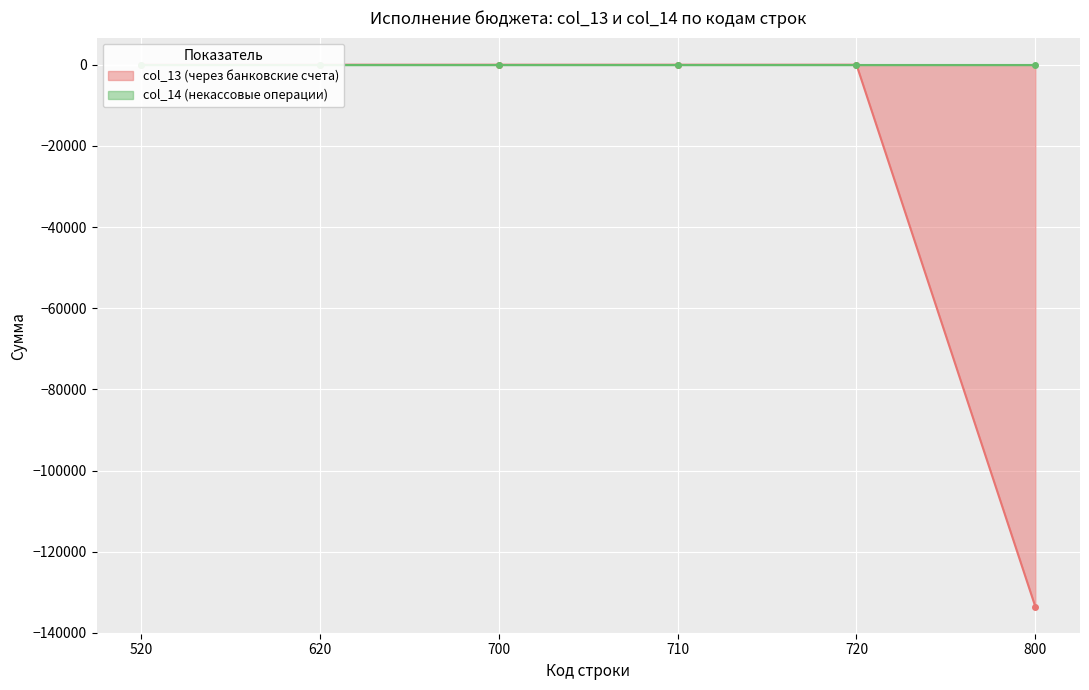

How many negative values are there?

1